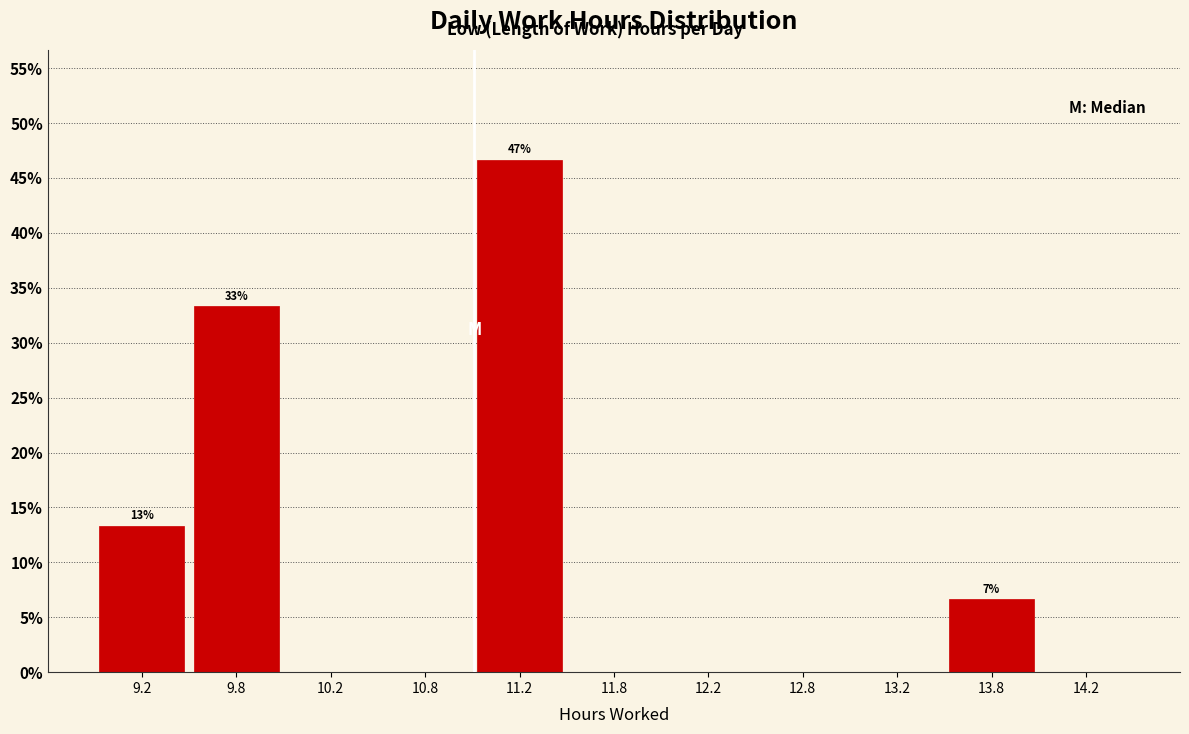

Which range on the x-axis has the tallest bar?

11.0 to 11.5